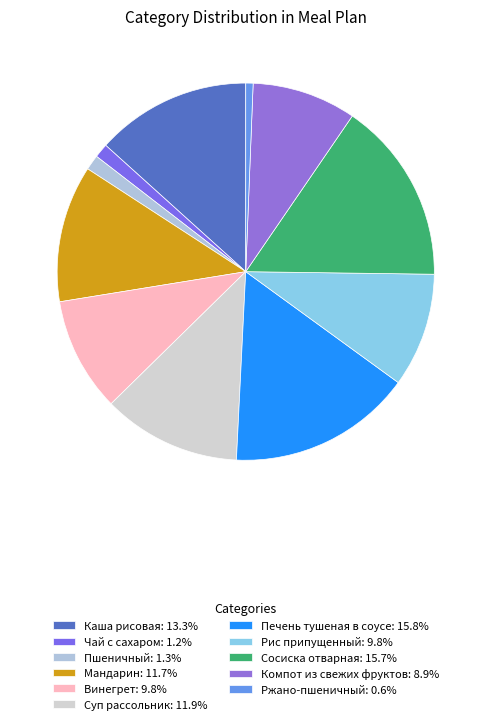

Count the number of slices in the pie.

11